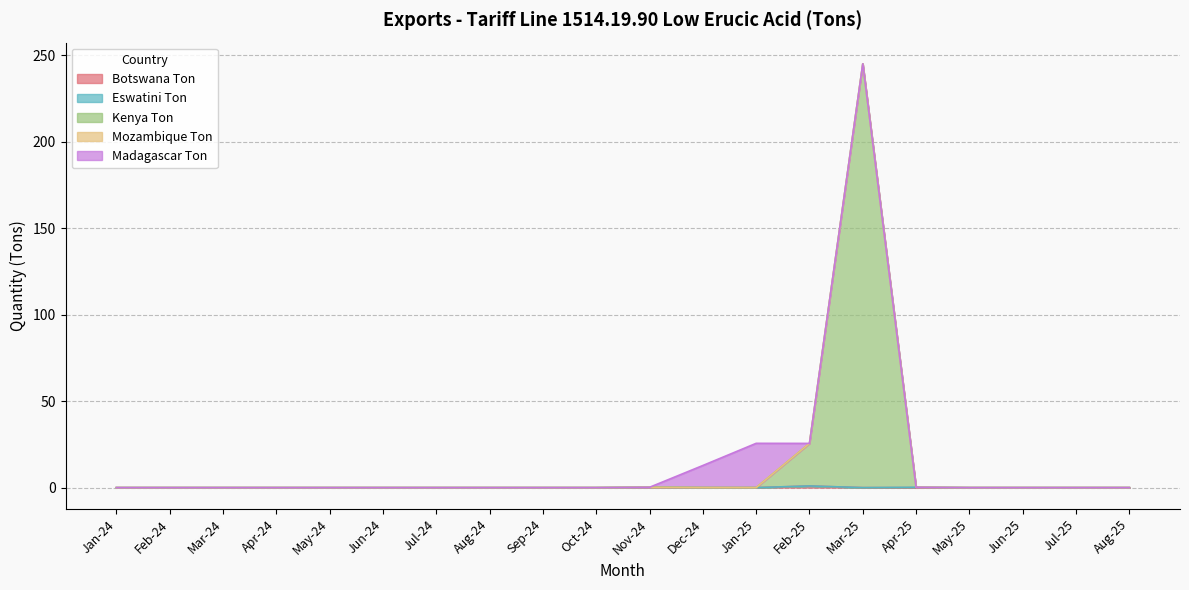

How many values in the Botswana Ton series exceed 0?

2